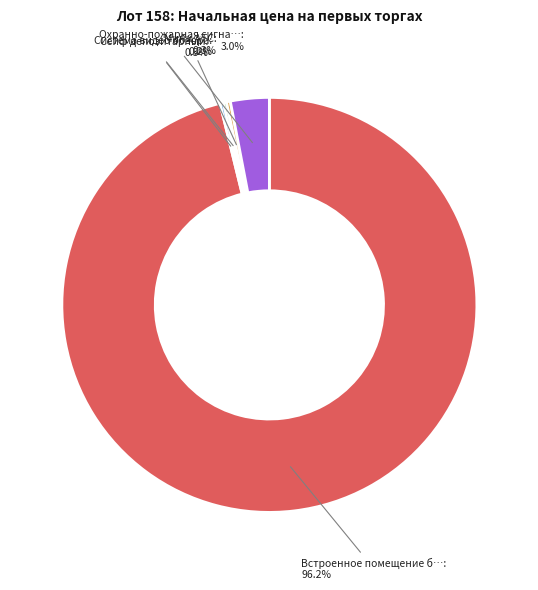

Which slice represents more than half of the pie?

Встроенное помещение банка